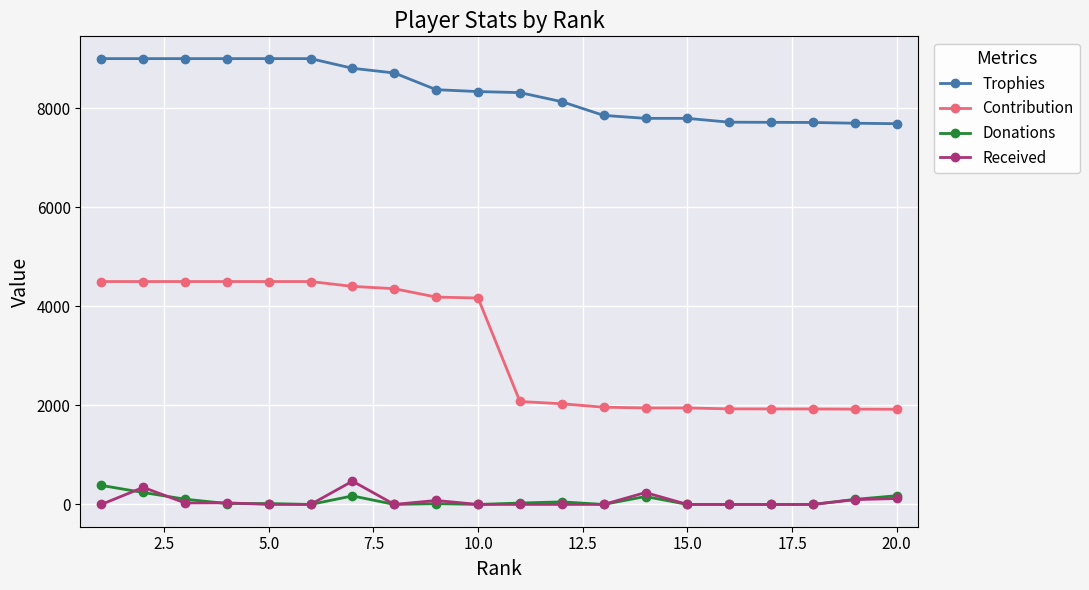

Which series has the widest spread of values?

Contribution